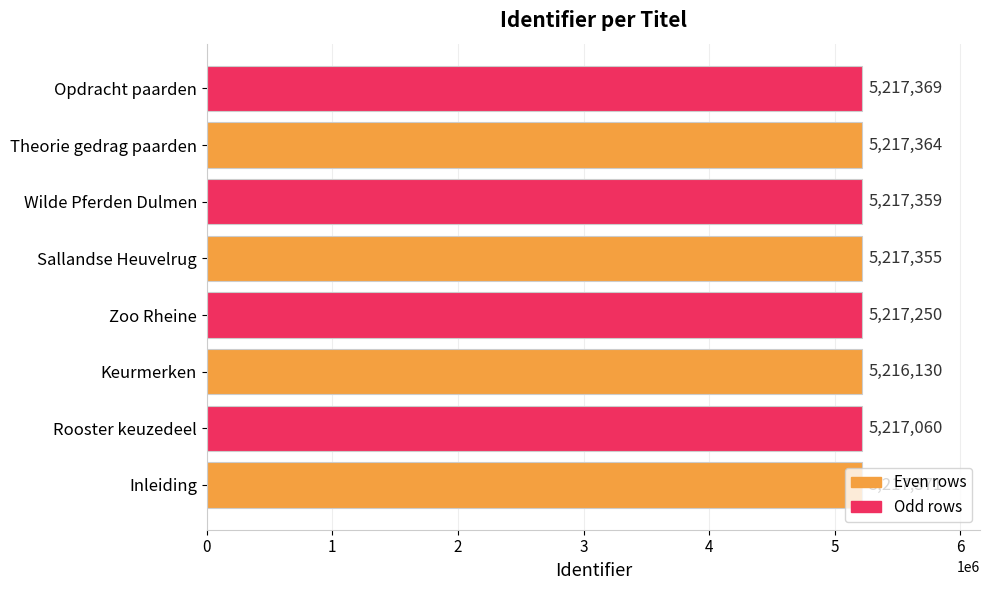

What is the minimum value shown in the chart?

5216130